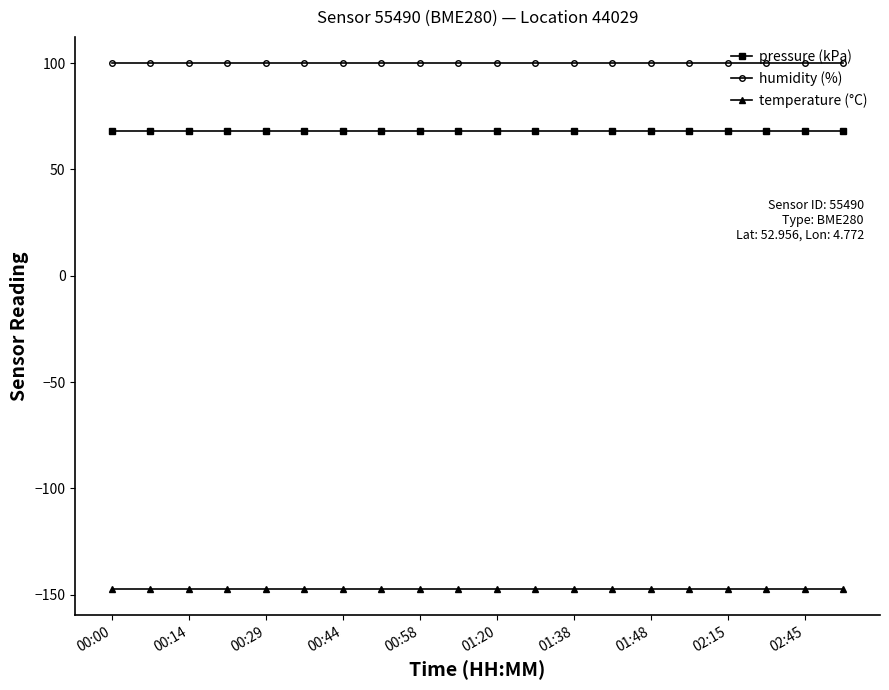

Which series has the largest total across all categories?

humidity (%)